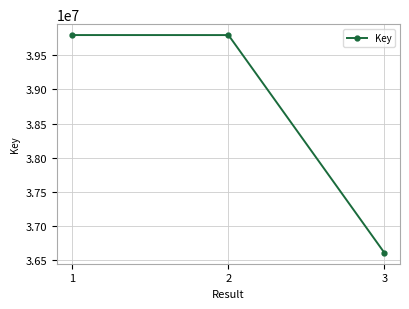

At which label is the value closest to 38201562?

2